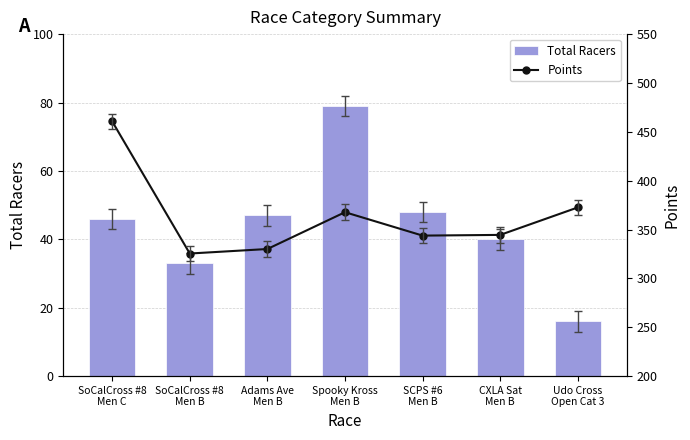

What is the sum of the Total Racers values at Adams Ave
Men B and CXLA Sat
Men B?

87